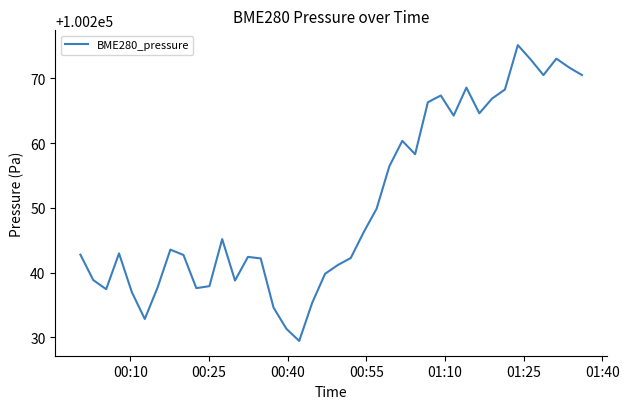

What is the greatest value displayed?

100275.1